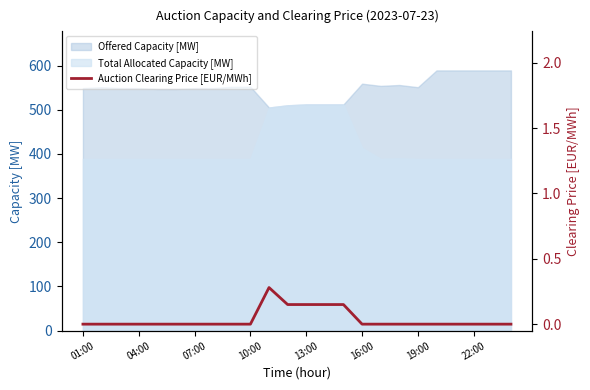

Is it true that Total Allocated Capacity [MW] equals 661 at 04:00?

False